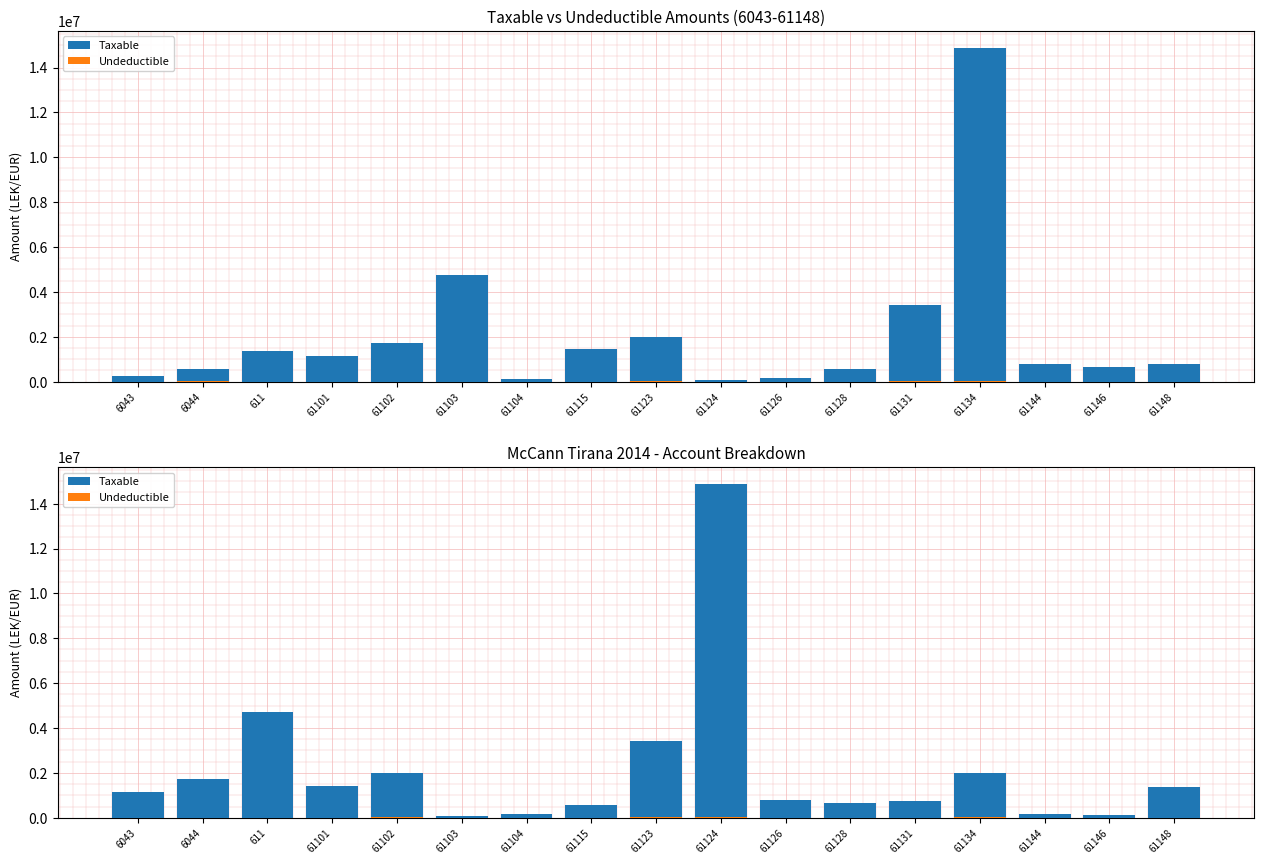

Which series has the largest range (max minus min)?

Taxable